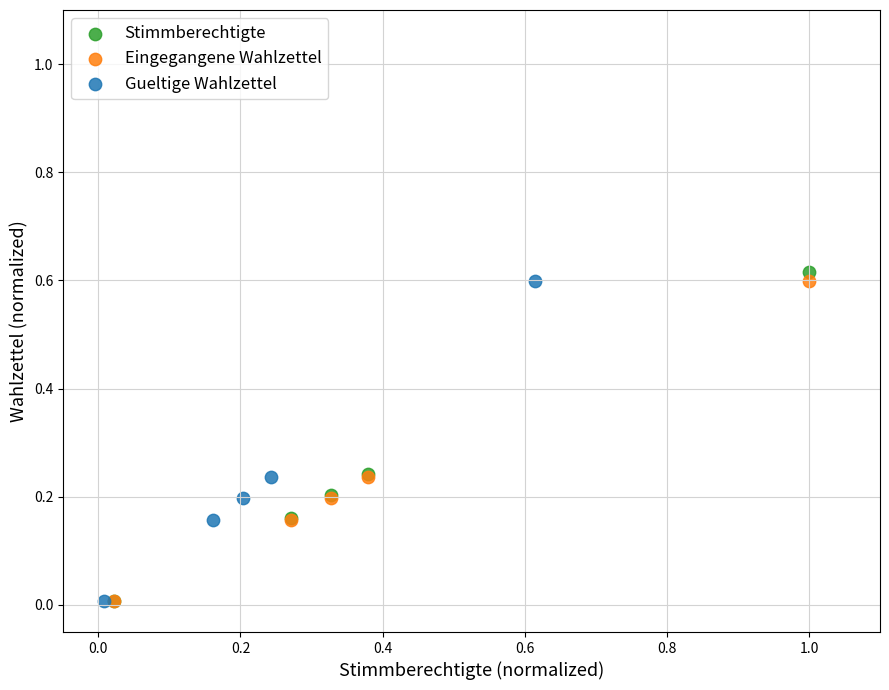

Which series has the largest Y range (max minus min)?

Stimmberechtigte